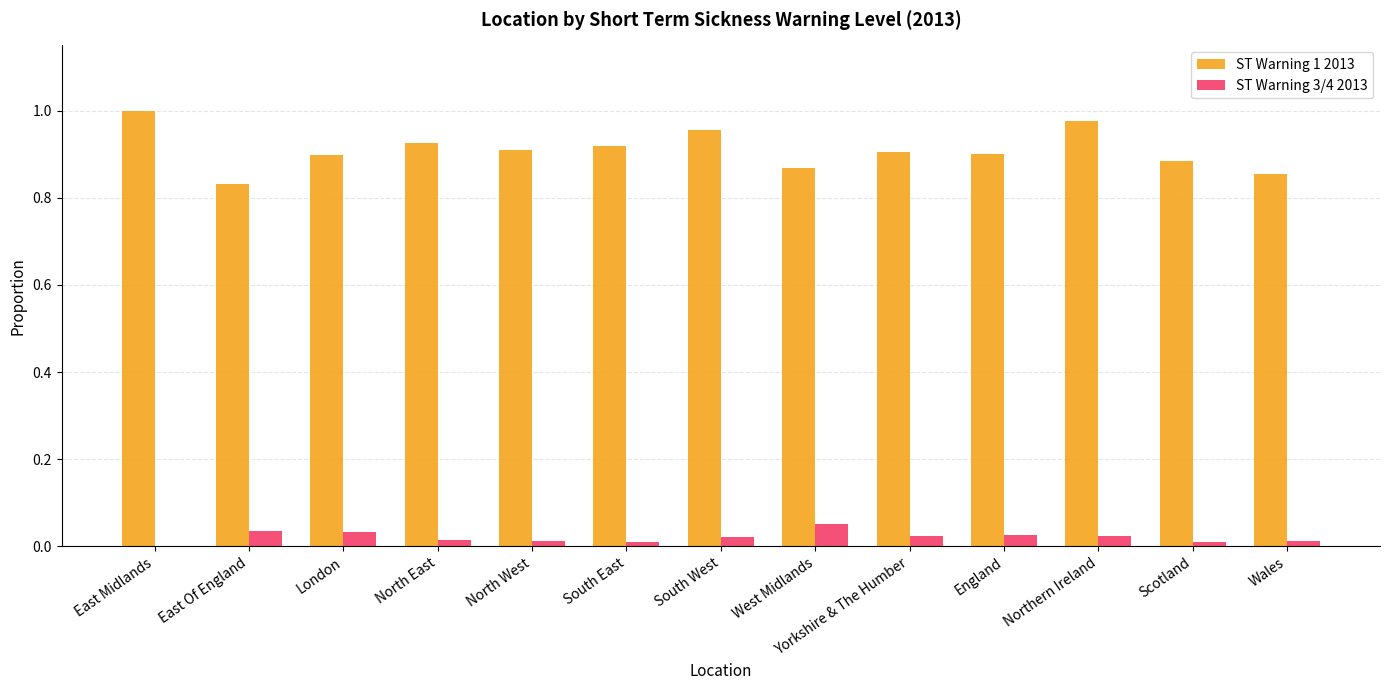

What is the sum of all ST Warning 3/4 2013 values?

0.3